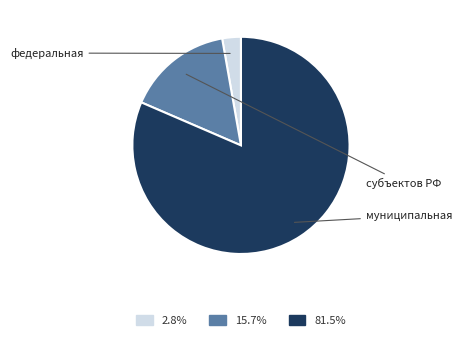

Is there any slice that represents more than half of the pie?

Yes